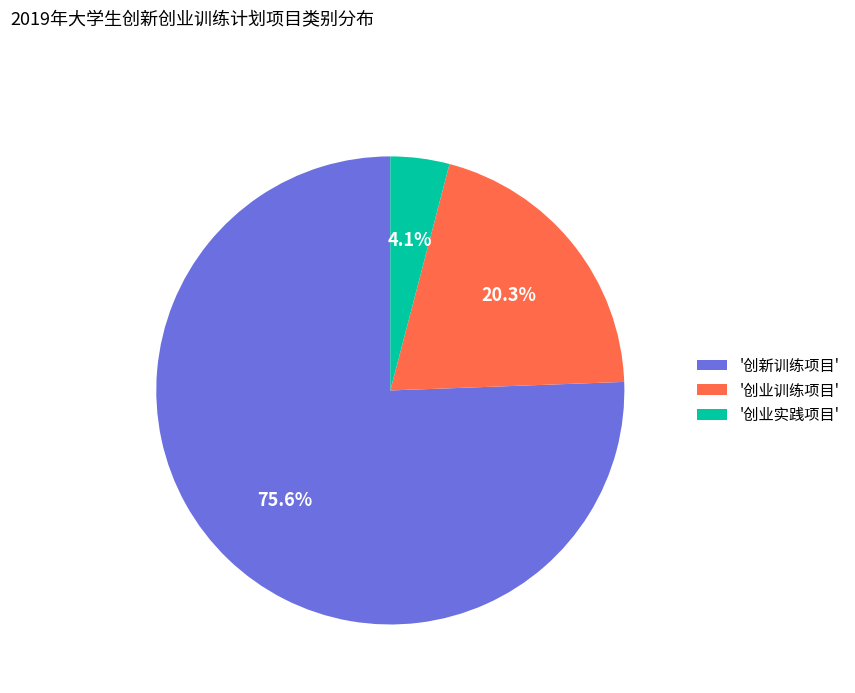

Rank the categories by value from highest to lowest.

'创新训练项目', '创业训练项目', '创业实践项目'